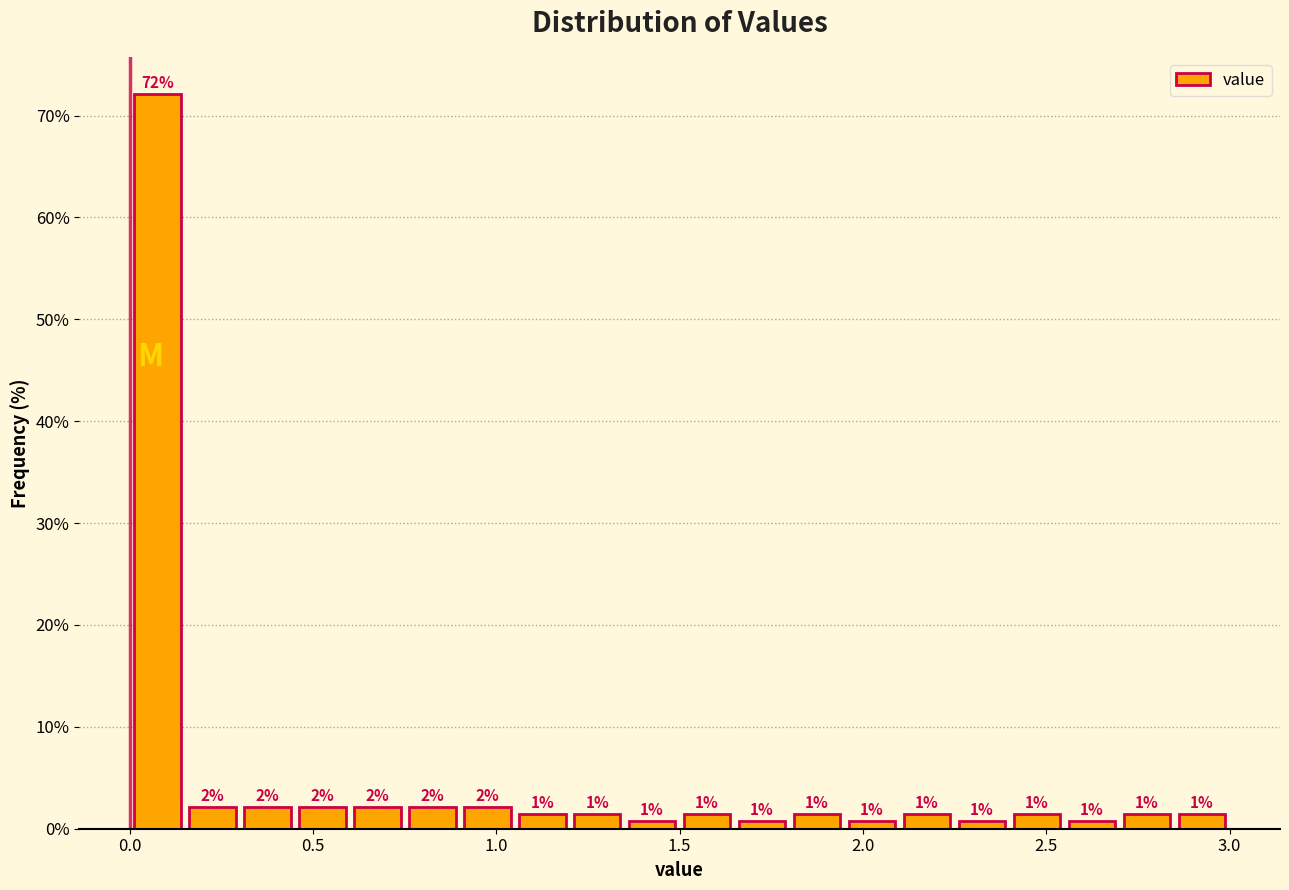

Read against the x-axis, roughly where is the centre of the tallest bar?

0.10